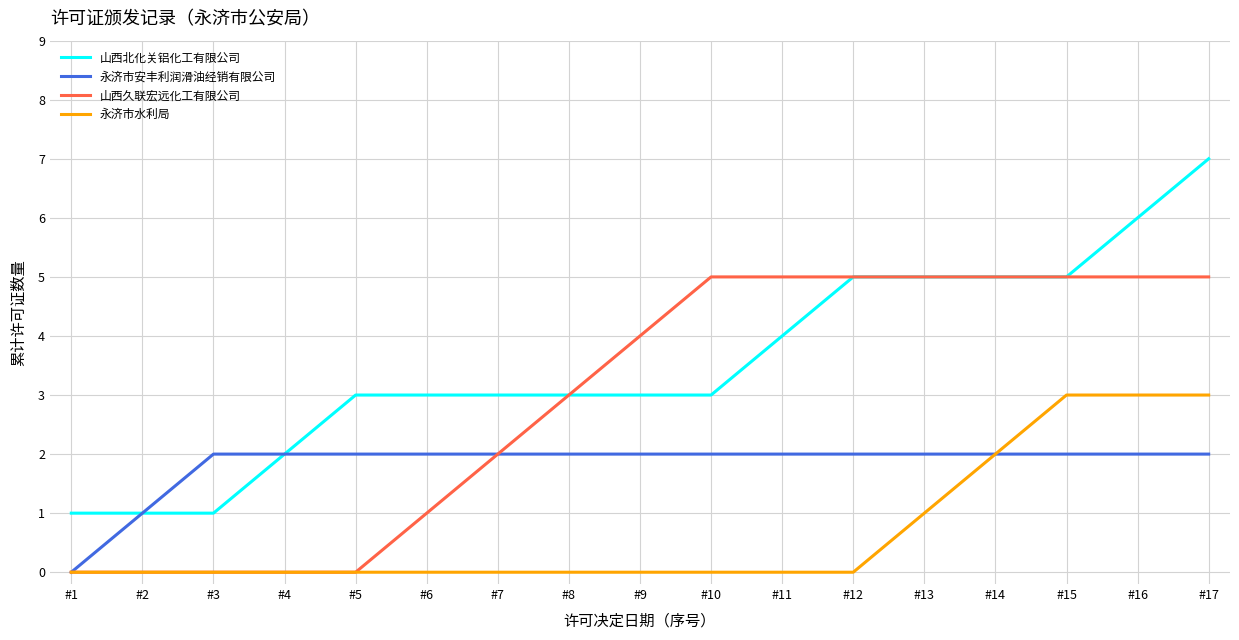

The 永济市安丰利润滑油经销有限公司 series shows 3 at #8. True or false?

False